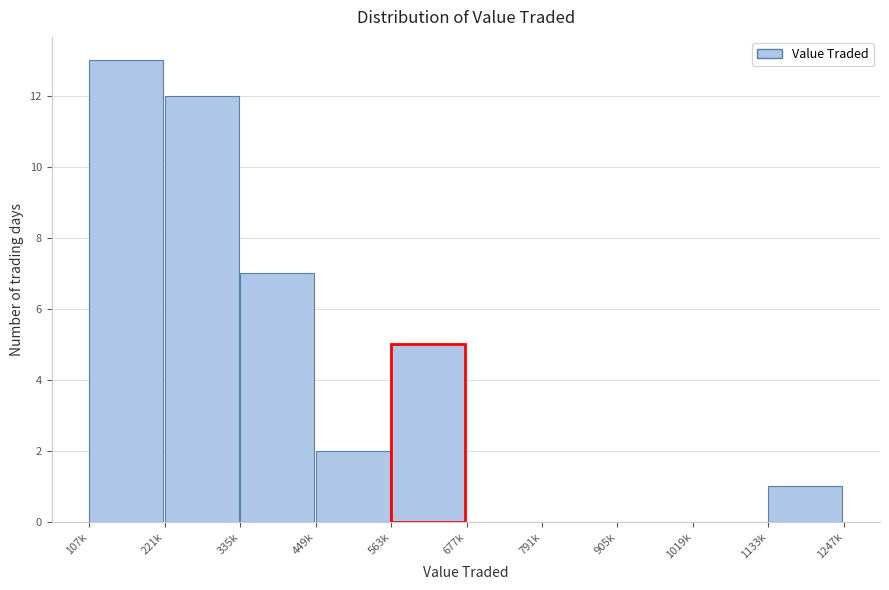

Reading left to right, extract all data points from this chart.

107k=13	221k=12	335k=7	449k=2	563k=5	677k=0	791k=0	905k=0	1019k=0	1133k=1